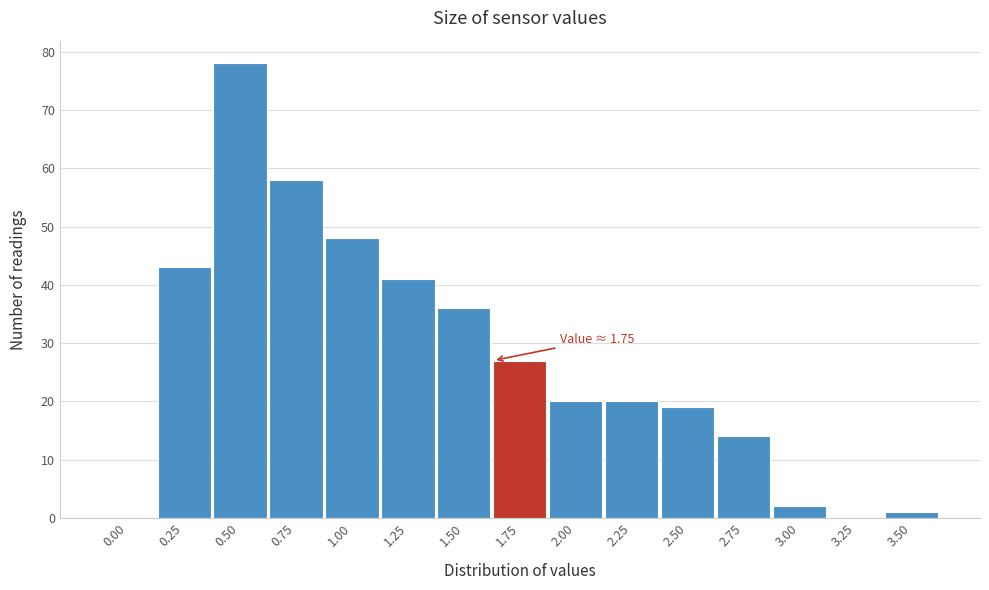

Reading left to right, extract all data points from this chart.

0.00=0	0.25=43	0.50=78	0.75=58	1.00=48	1.25=41	1.50=36	1.75=27	2.00=20	2.25=20	2.50=19	2.75=14	3.00=2	3.25=0	3.50=1